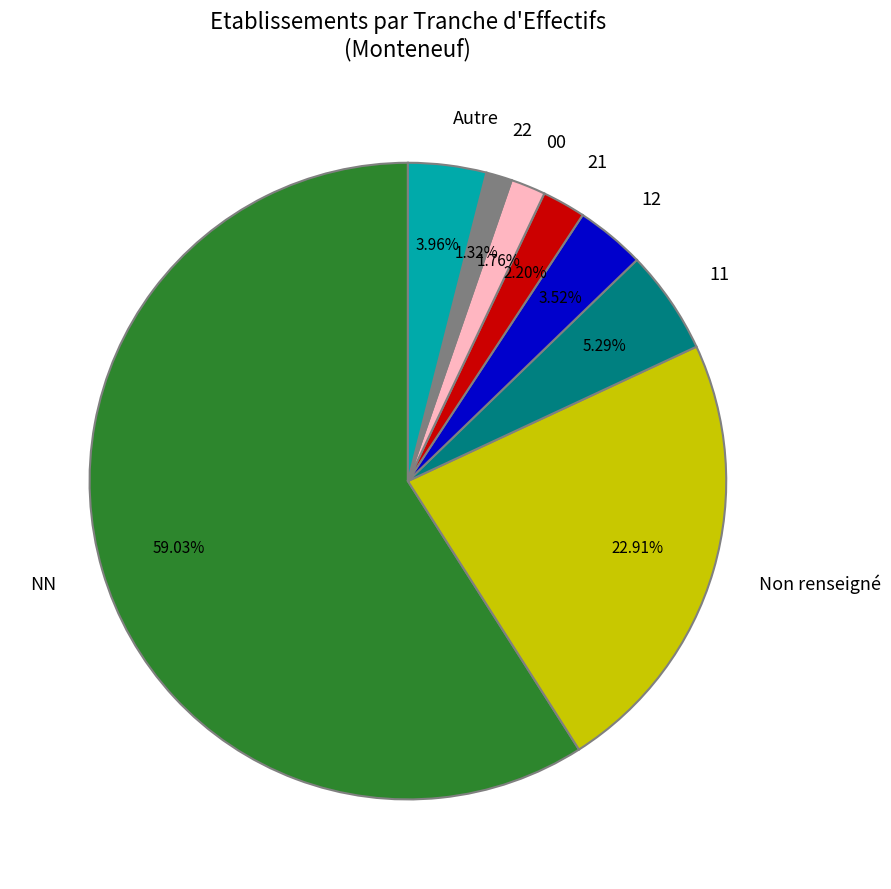

How many segments does this pie chart have?

8